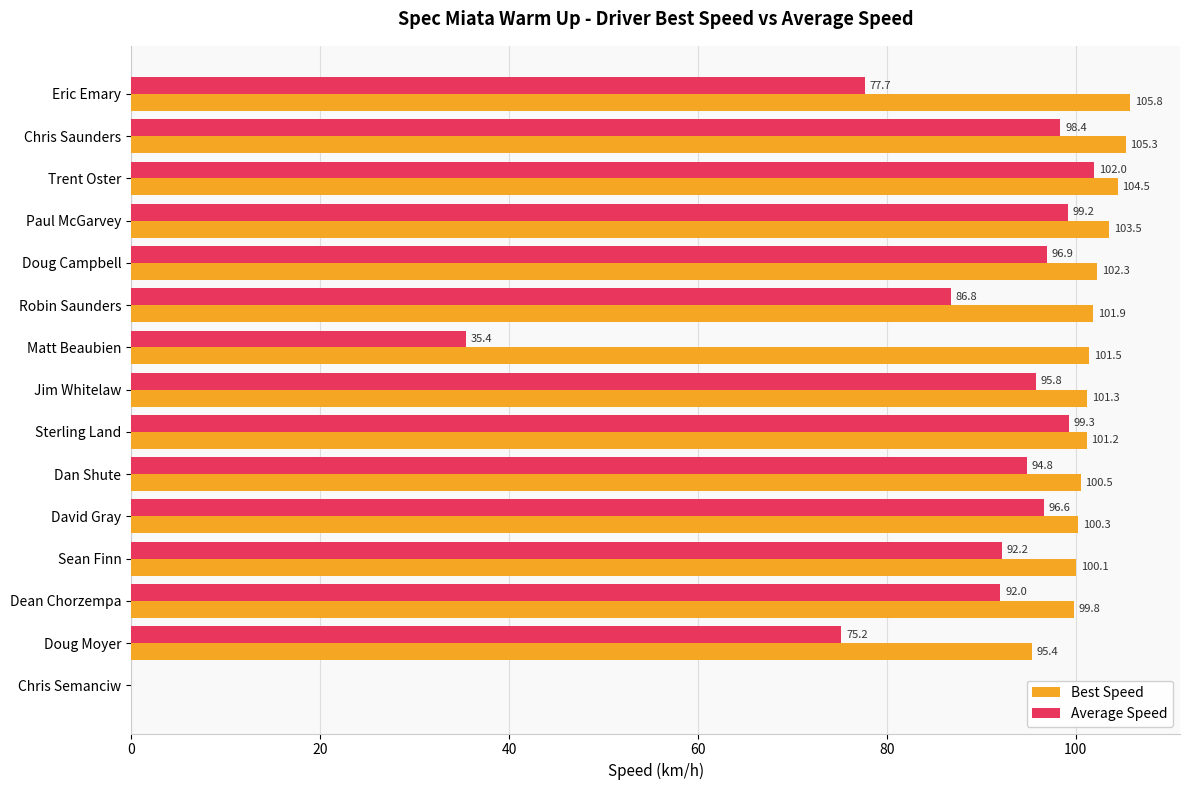

Which series changed the most between Doug Campbell and Dan Shute?

Average Speed